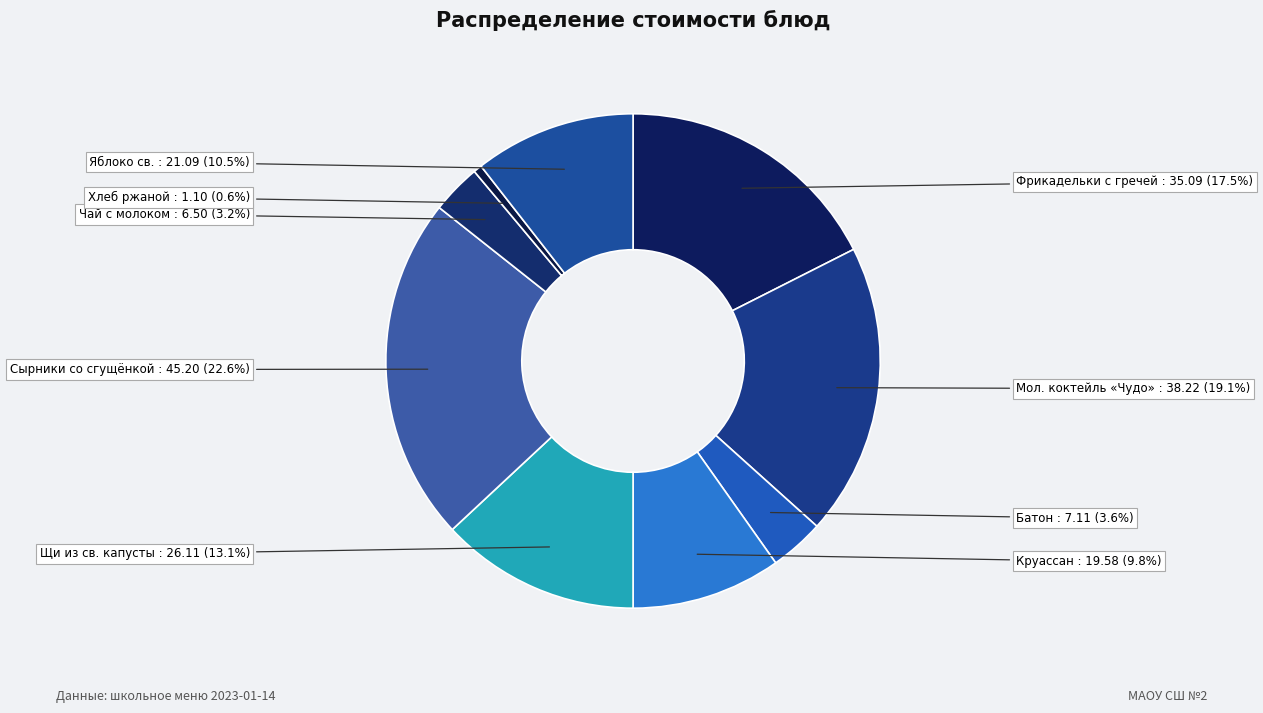

Does any single category account for the majority?

No